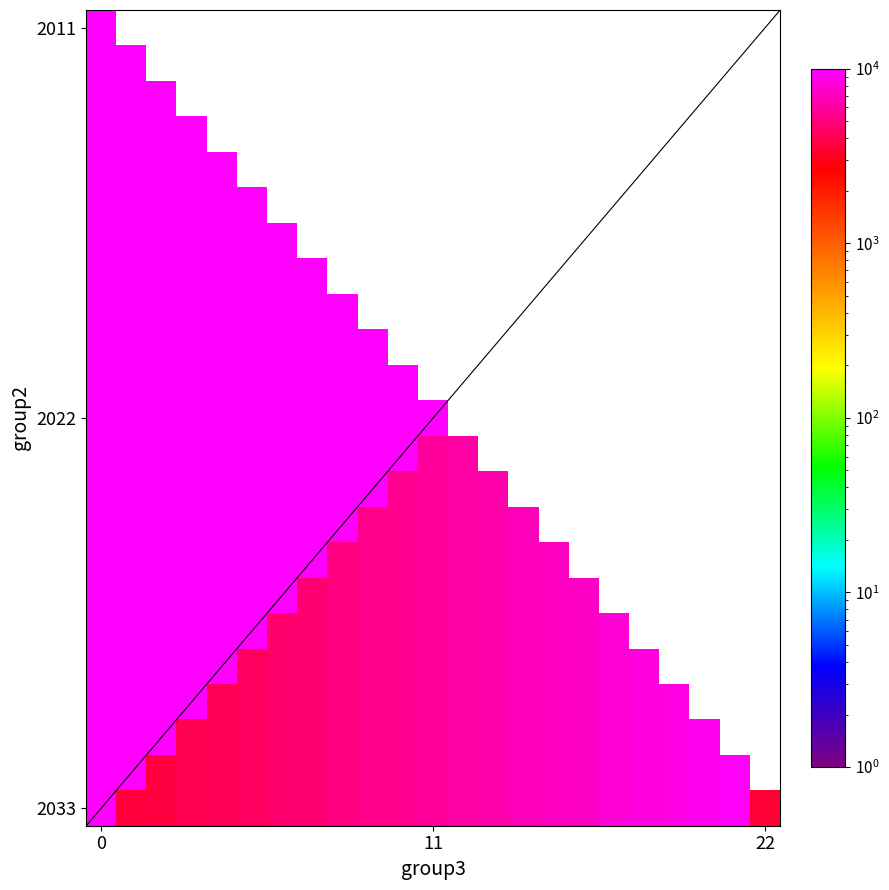

At how many categories does at least one series exceed 6849?

19